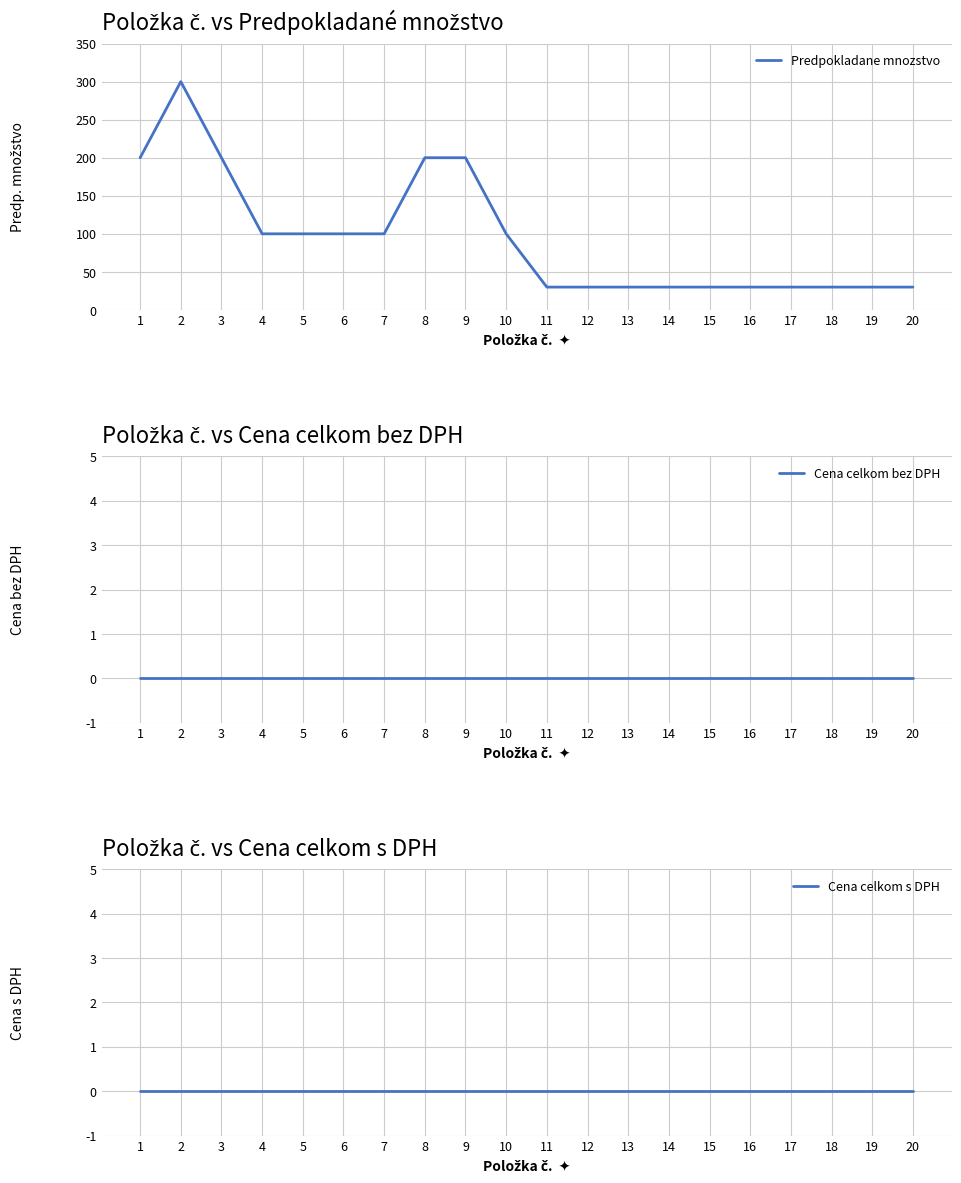

Reading left to right, transcribe all the data shown in this chart.

Predpokladane mnozstvo: 200	300	200	100	100	100	100	200	200	100	30	30	30	30	30	30	30	30	30	30
Cena celkom bez DPH: 0	0	0	0	0	0	0	0	0	0	0	0	0	0	0	0	0	0	0	0
Cena celkom s DPH: 0	0	0	0	0	0	0	0	0	0	0	0	0	0	0	0	0	0	0	0